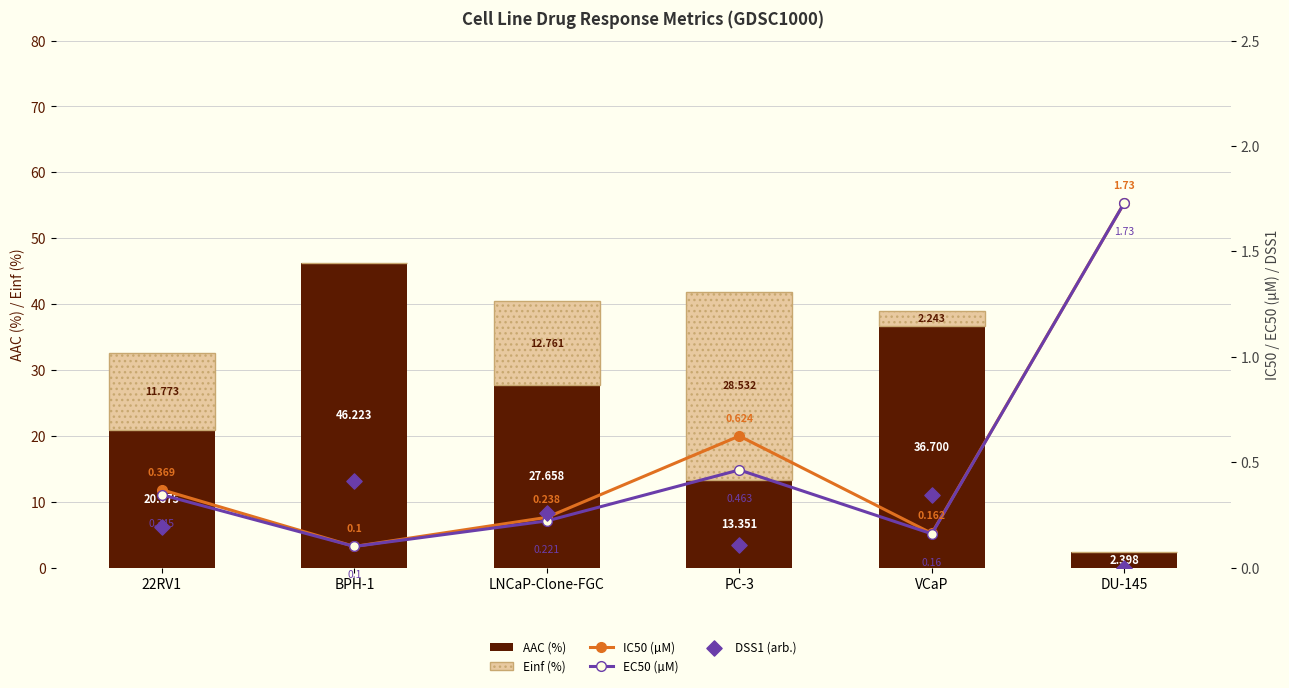

Which series contains the highest Y value?

AAC (%)